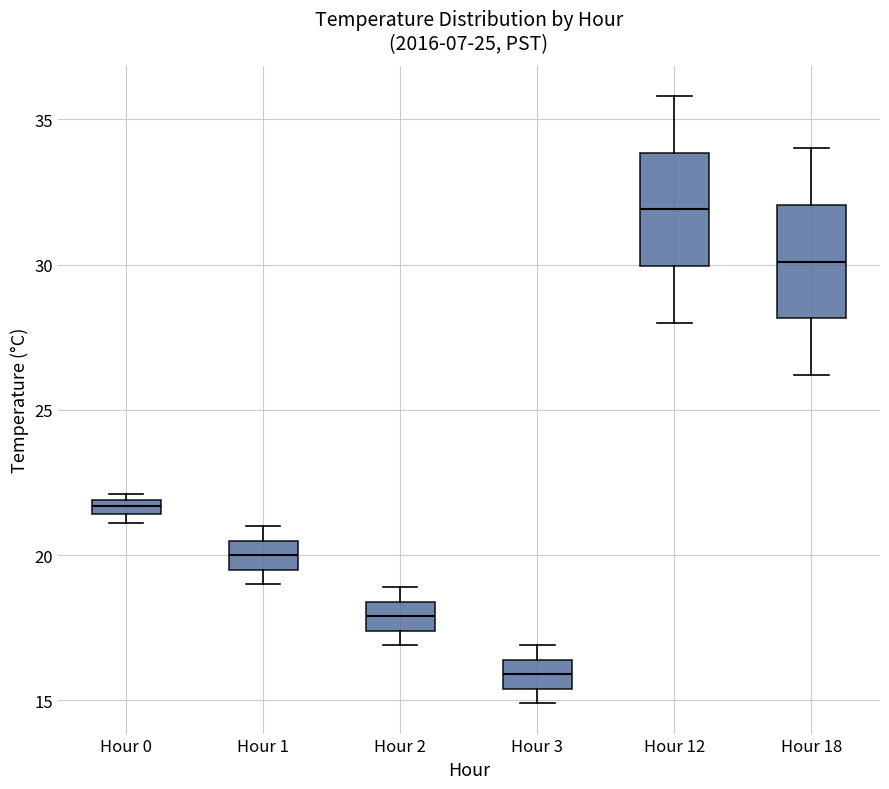

Where does the median line of the box for Hour 12 sit on the y-axis? The values are not printed on the chart, so give them approximately, as read against the axis.

32.0